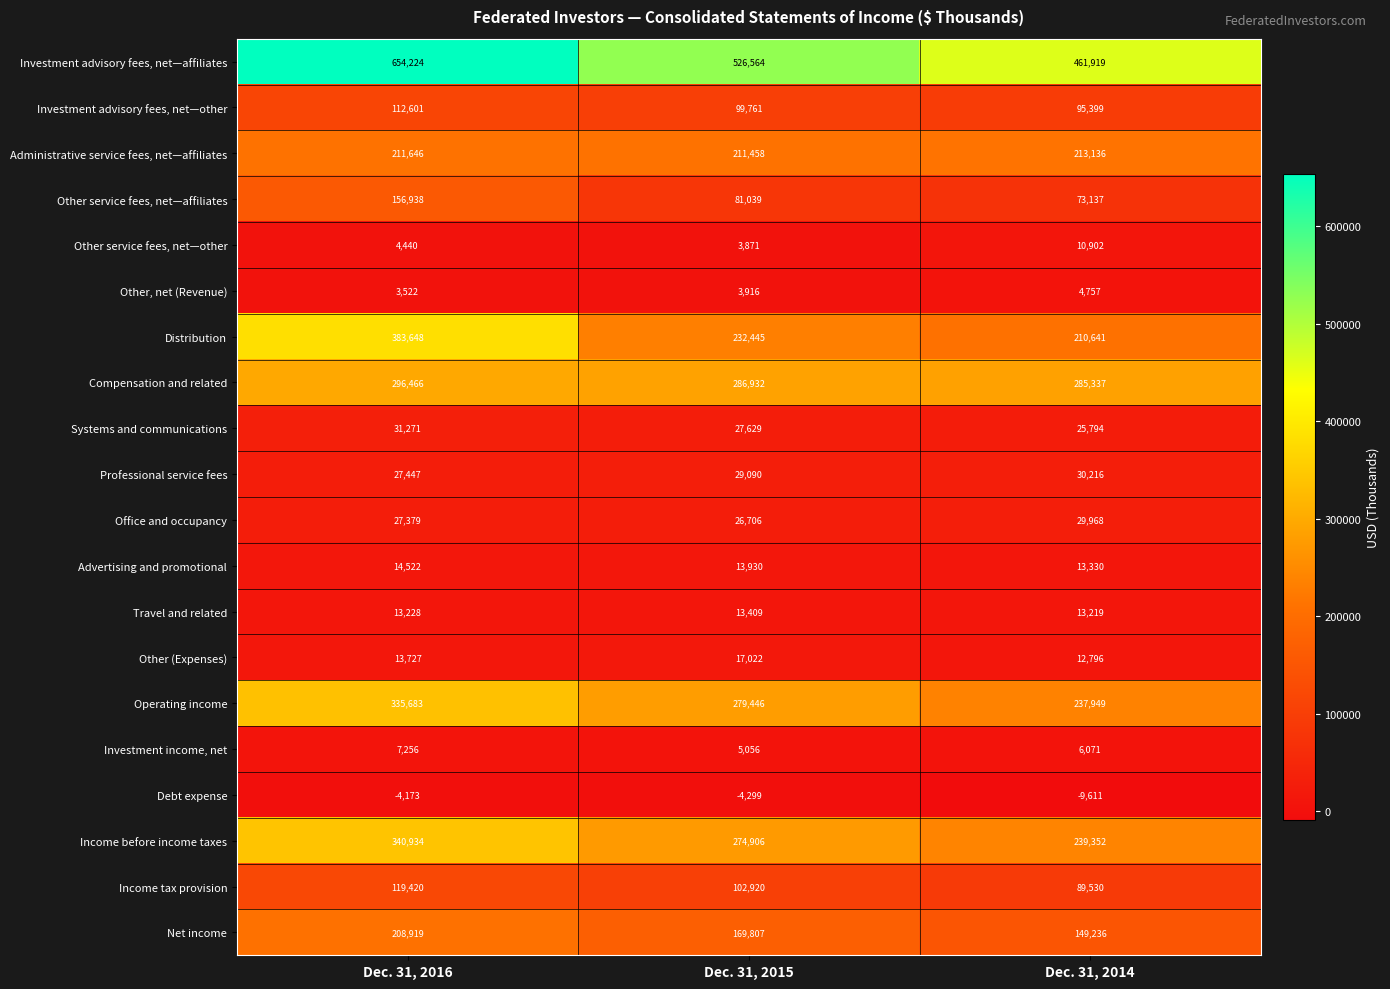

The Administrative service fees, net—affiliates series shows 279048 at Dec. 31, 2015. True or false?

False